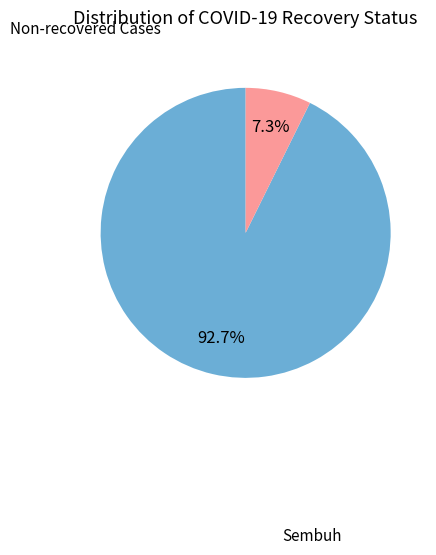

Which slice is the smallest?

Non-recovered Cases